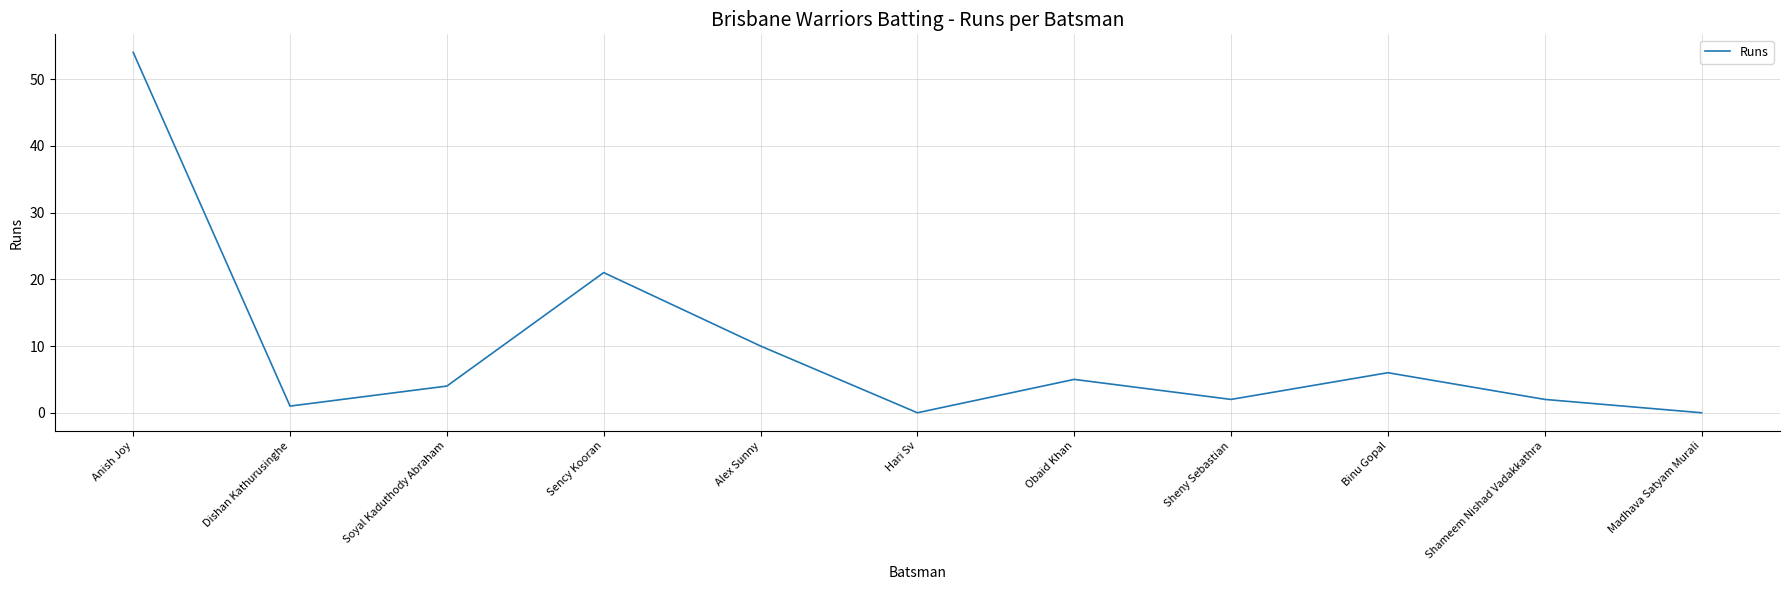

The chart shows a value of 2 at Shameem Nishad Vadakkathra. True or false?

True